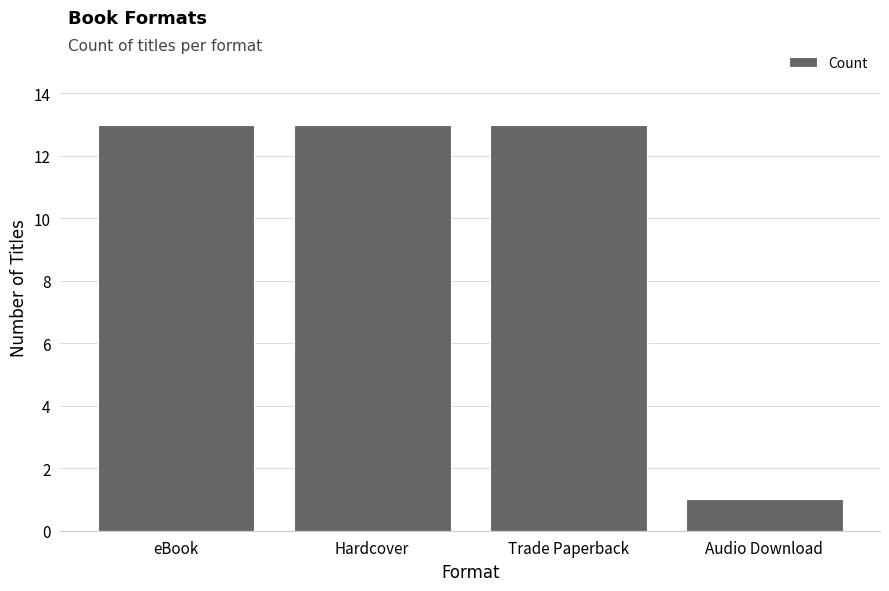

How many bars are there in total?

4